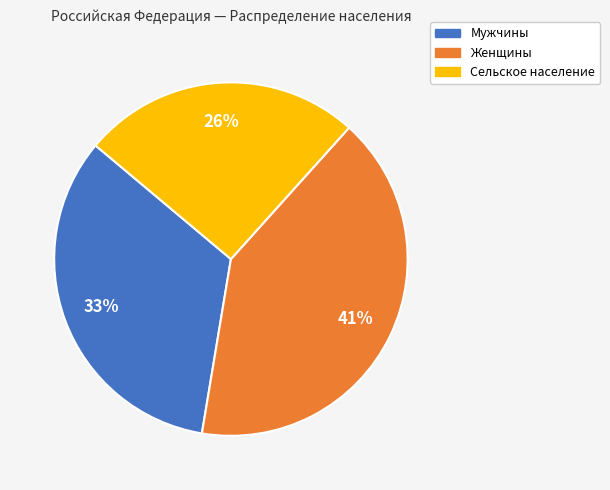

Is there a majority slice in this chart?

No